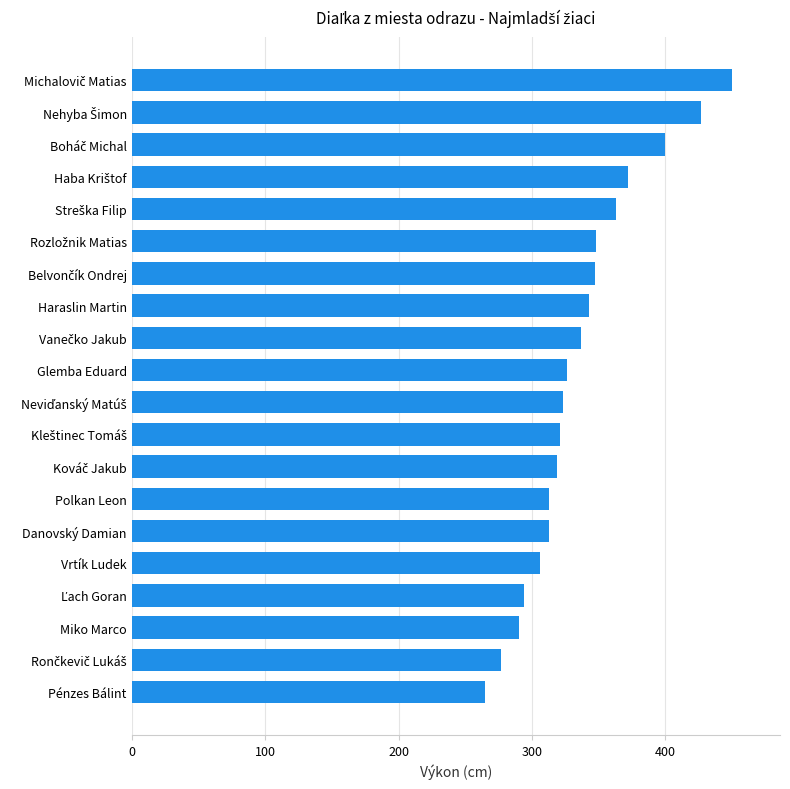

What value does the data have at Glemba Eduard, to the nearest 5?

325